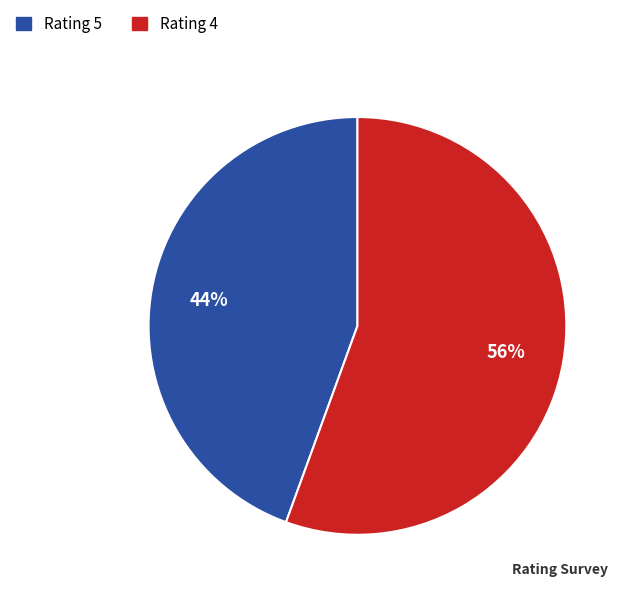

To the nearest percent, what is the average slice percentage?

50%